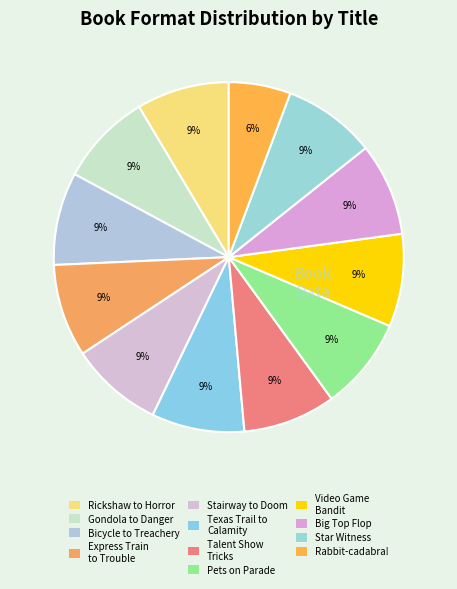

Which category has the biggest portion of the pie?

Rickshaw to Horror